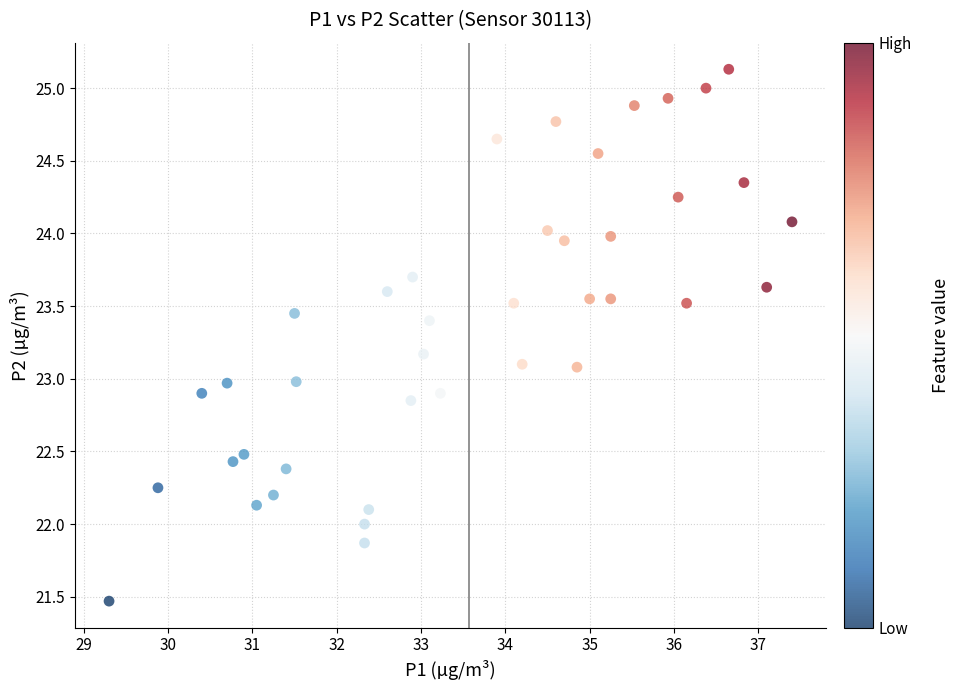

What is the range of Y values (max minus min)?

3.7